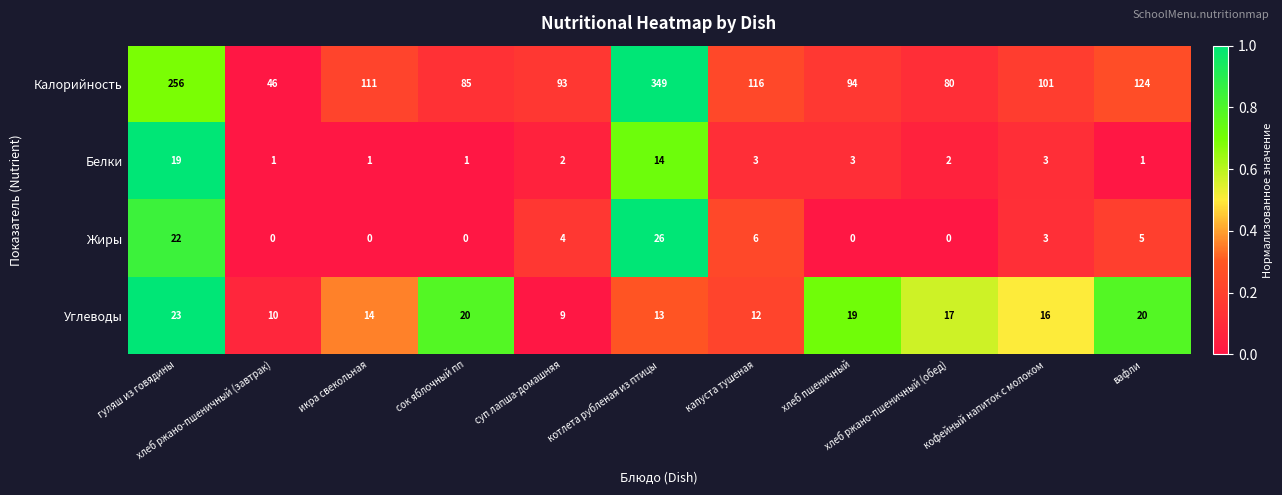

What is the highest value of the Калорийность series?

349